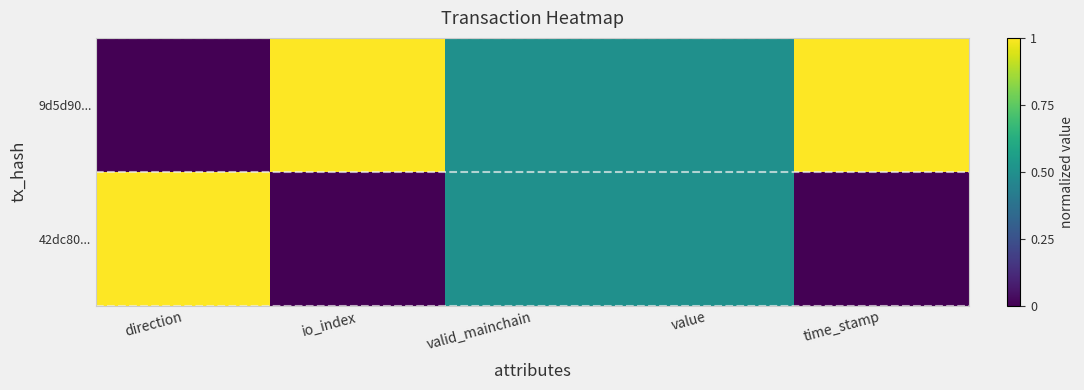

Reading left to right, what are all the values shown in this chart?

9d5d90...: direction=0.0	io_index=1.0	valid_mainchain=0.5	value=0.5	time_stamp=1.0
42dc80...: direction=1.0	io_index=0.0	valid_mainchain=0.5	value=0.5	time_stamp=0.0